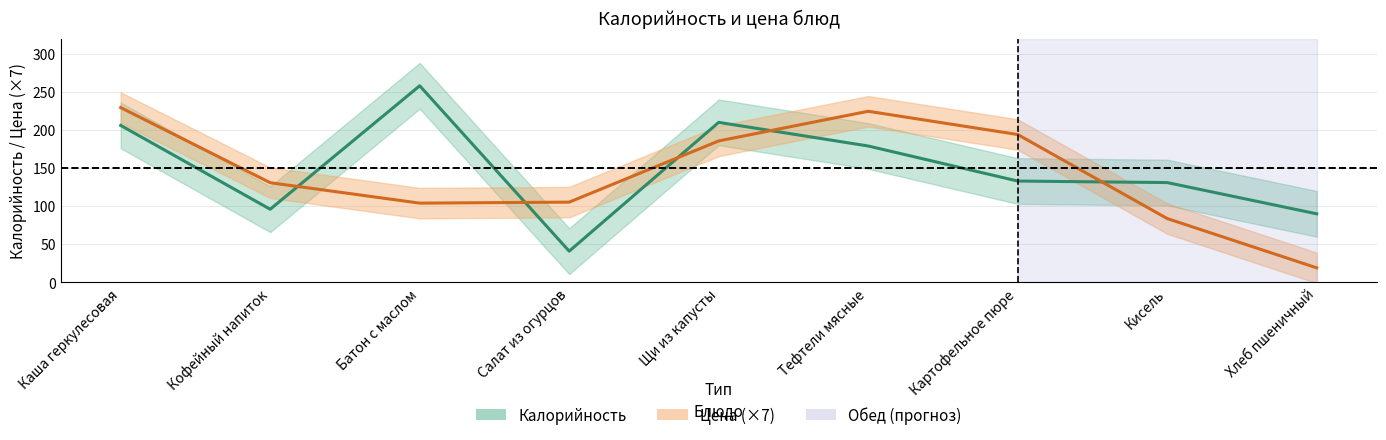

What is the approximate value of Калорийность at Каша геркулесовая?

206.0